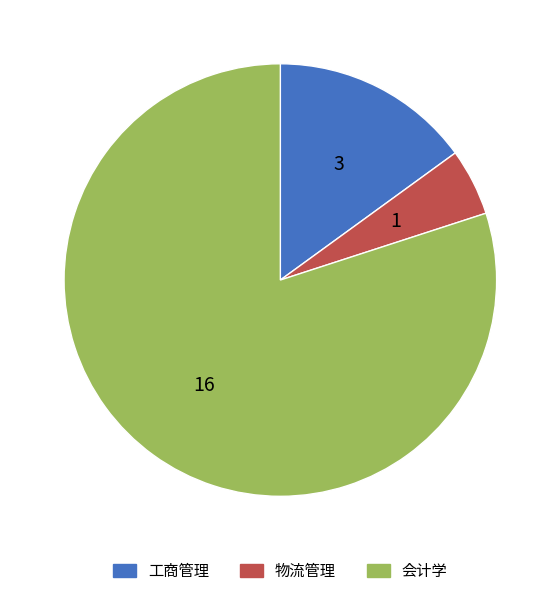

Which category has the smallest portion of the pie?

物流管理